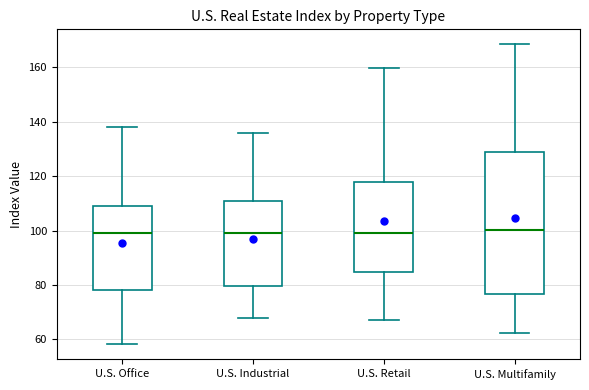

Reading left to right, read every box against the y-axis: the position of its median line, the range the box covers, and the ends of its whiskers. The values are not printed on the chart, so give them approximately, as read against the axis.

U.S. Office: median 100, box 78 to 110, whiskers 58 to 138
U.S. Industrial: median 98, box 80 to 110, whiskers 68 to 136
U.S. Retail: median 100, box 84 to 118, whiskers 68 to 160
U.S. Multifamily: median 100, box 76 to 128, whiskers 62 to 168